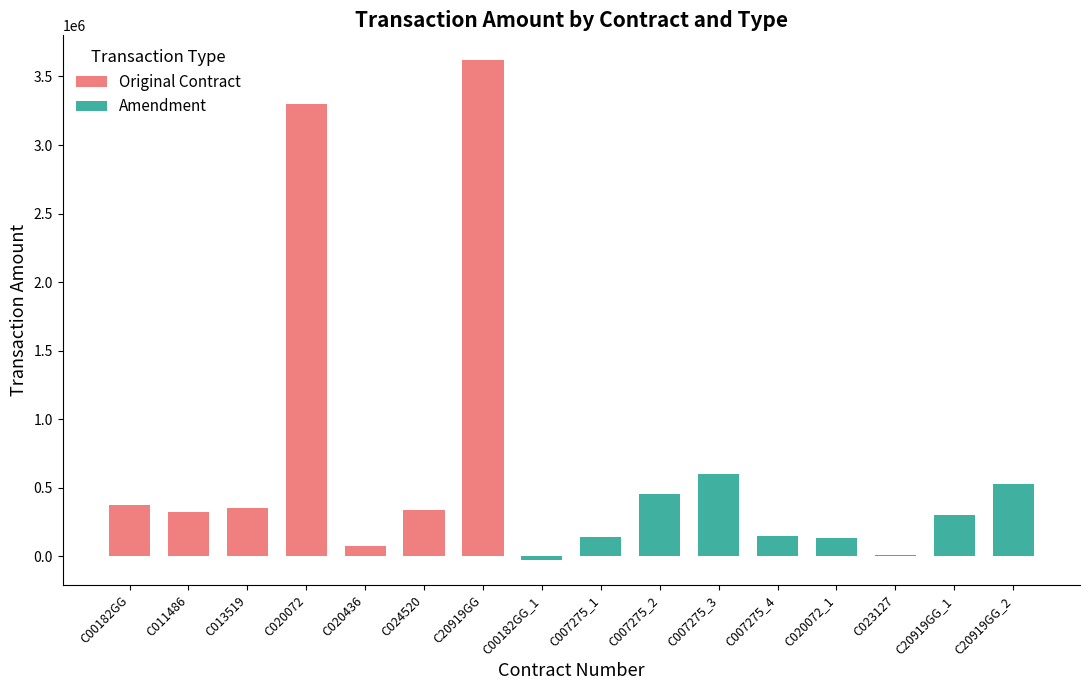

Which category has the lowest value in the Original Contract series?

C020436